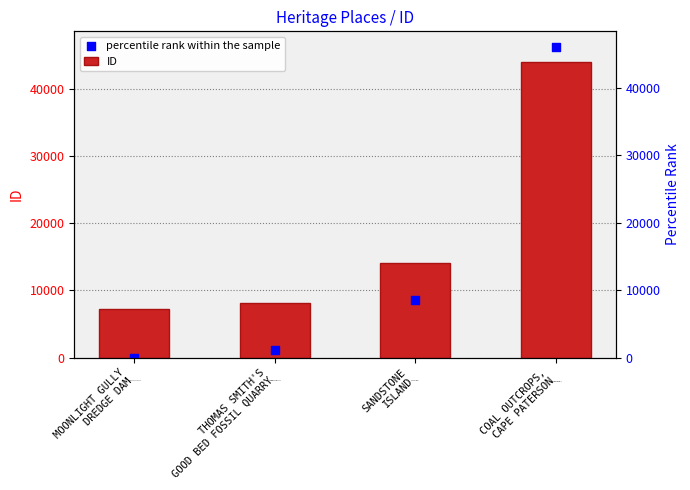

At which category is the sum across all series the highest?

COAL OUTCROPS,
CAPE PATERSON